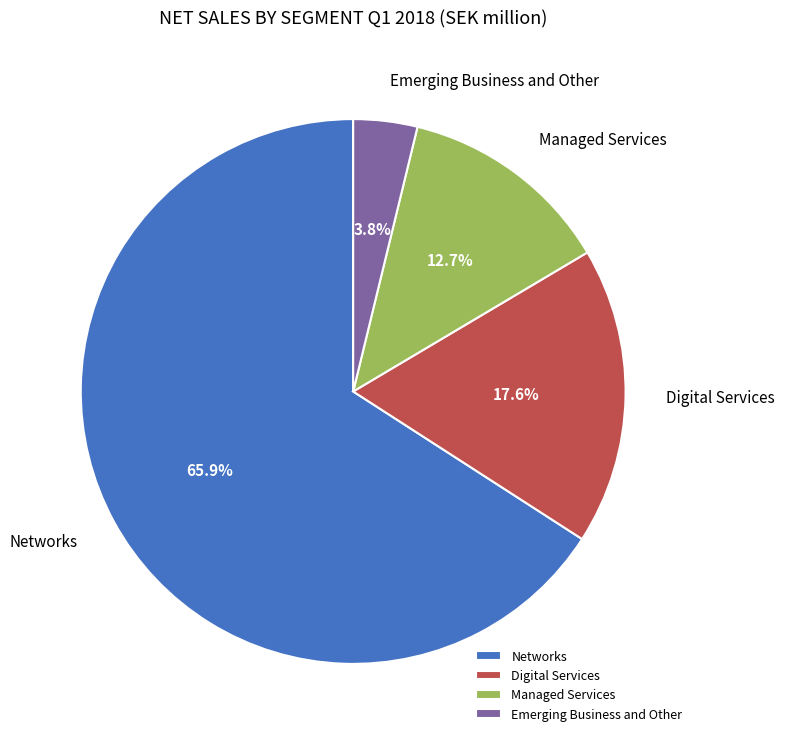

Approximately how many times larger is the value at Digital Services compared to Emerging Business and Other?

4.6